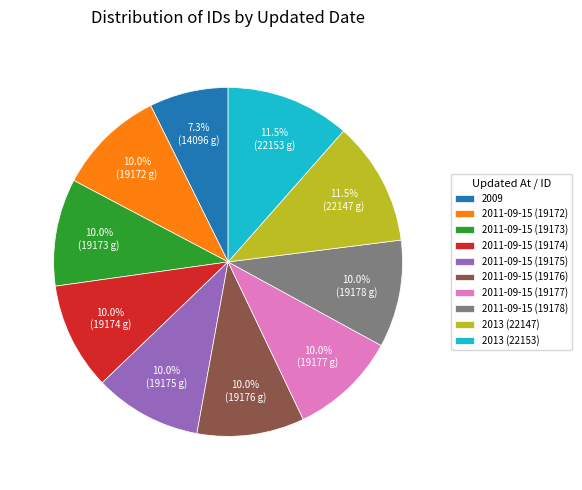

Approximately how many times larger is the value at 2011-09-15 (19176) compared to 2011-09-15 (19173)?

1.0